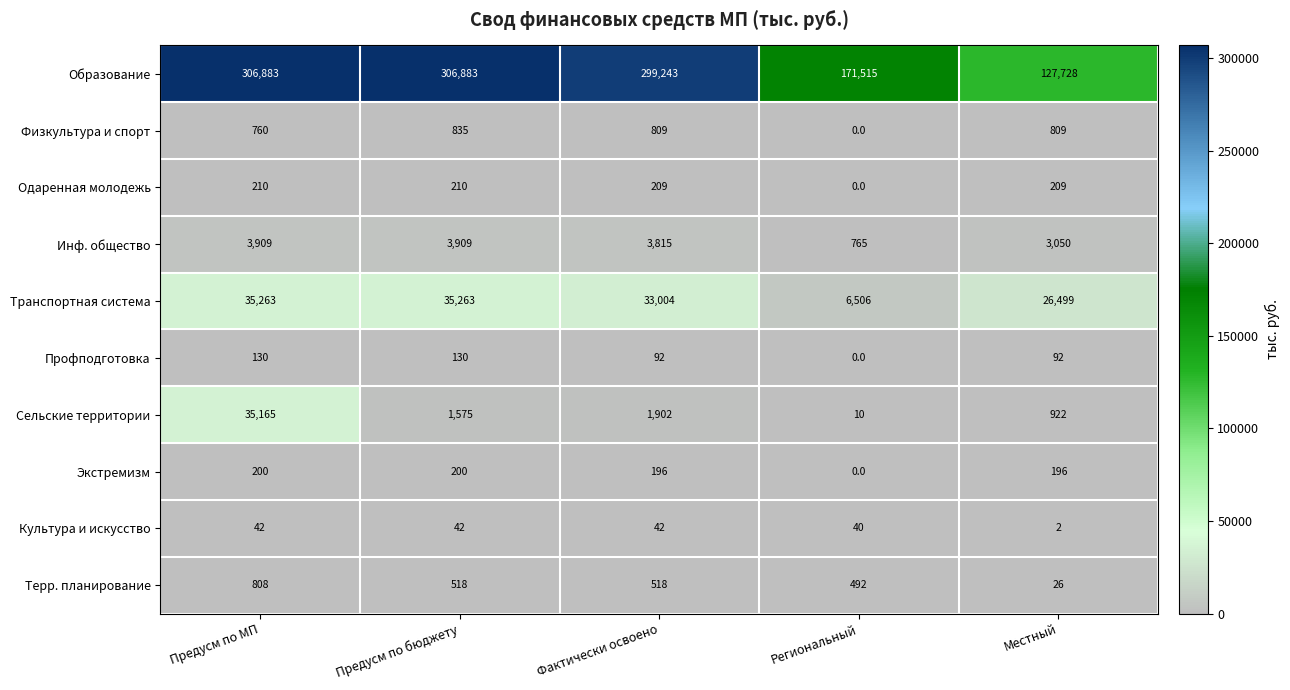

Which label corresponds to the smallest value in the chart?

Региональный